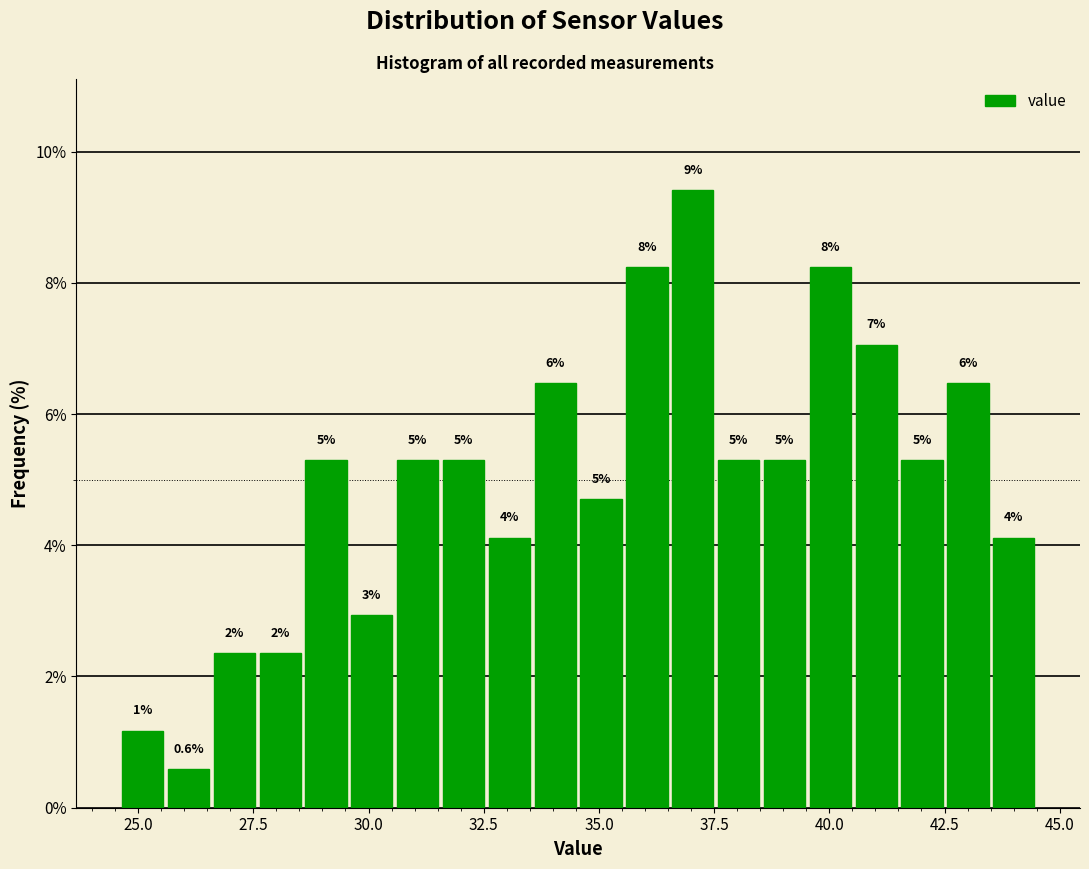

Read against the x-axis, roughly where is the centre of the tallest bar?

37.0